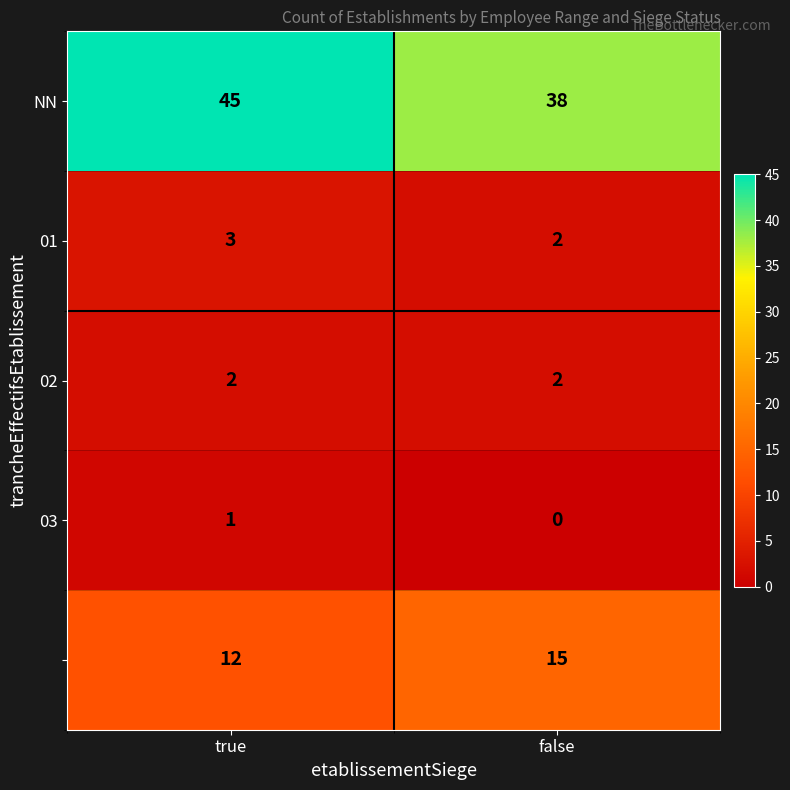

What is the spread (max minus min) of values at true?

44